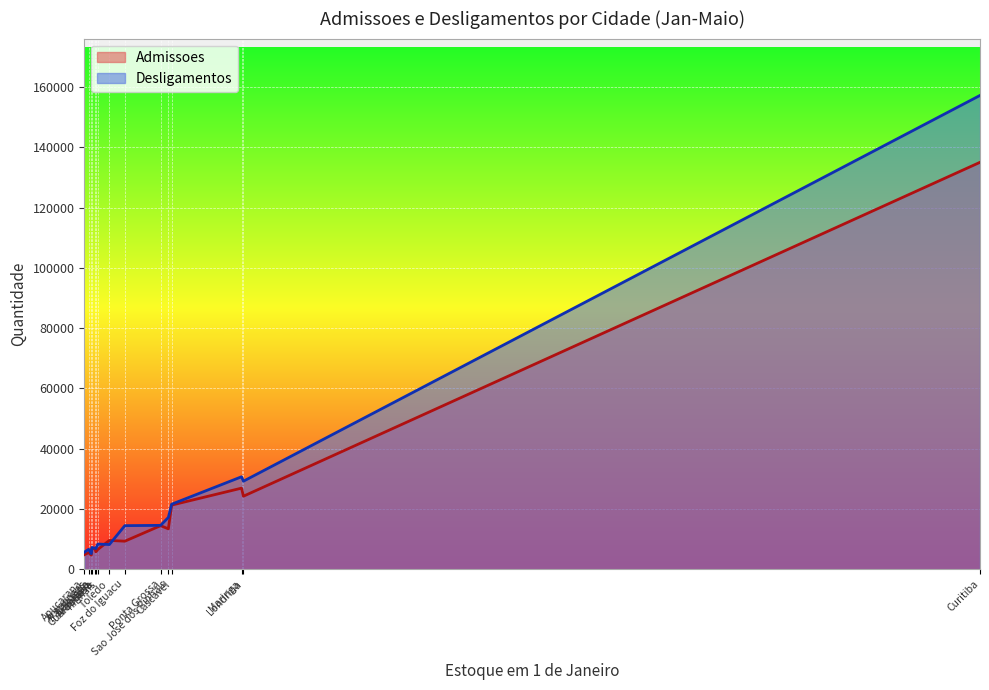

Which has a higher value, Colombo or Maringa?

Maringa